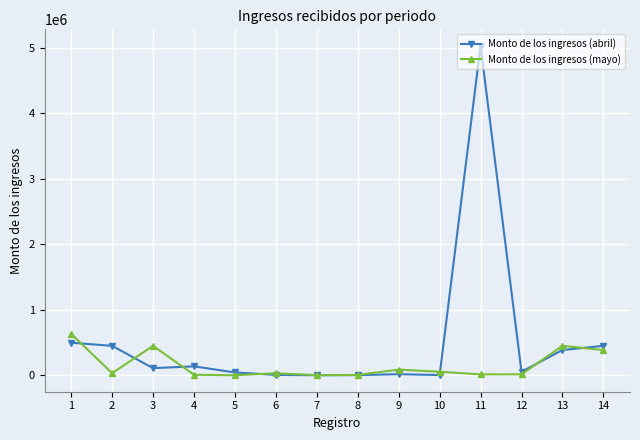

True or false: Monto de los ingresos (abril) has more than 0 points higher than both neighbors.

True